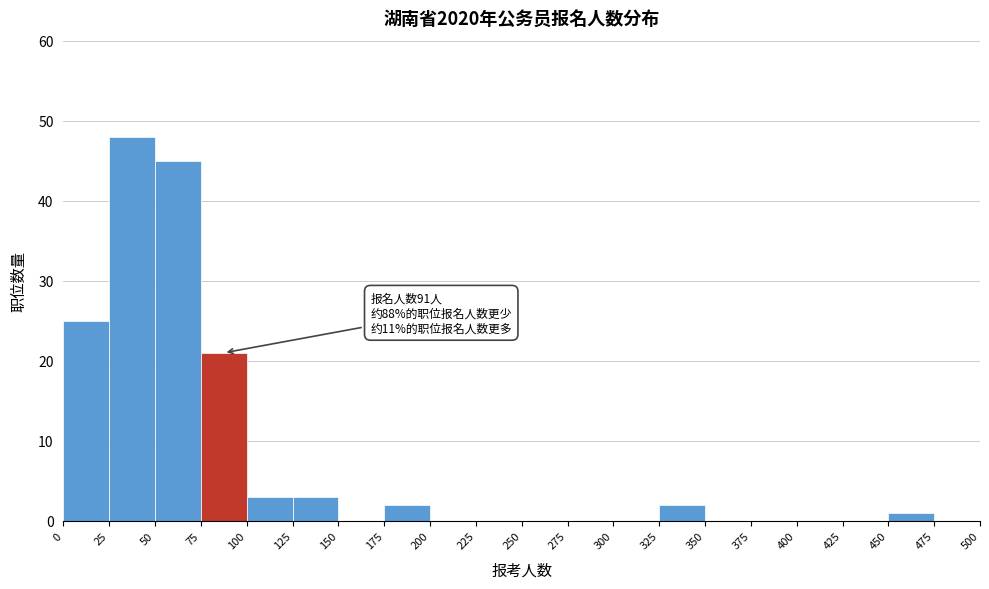

Over which range of the x-axis is the bar tallest?

25 to 50